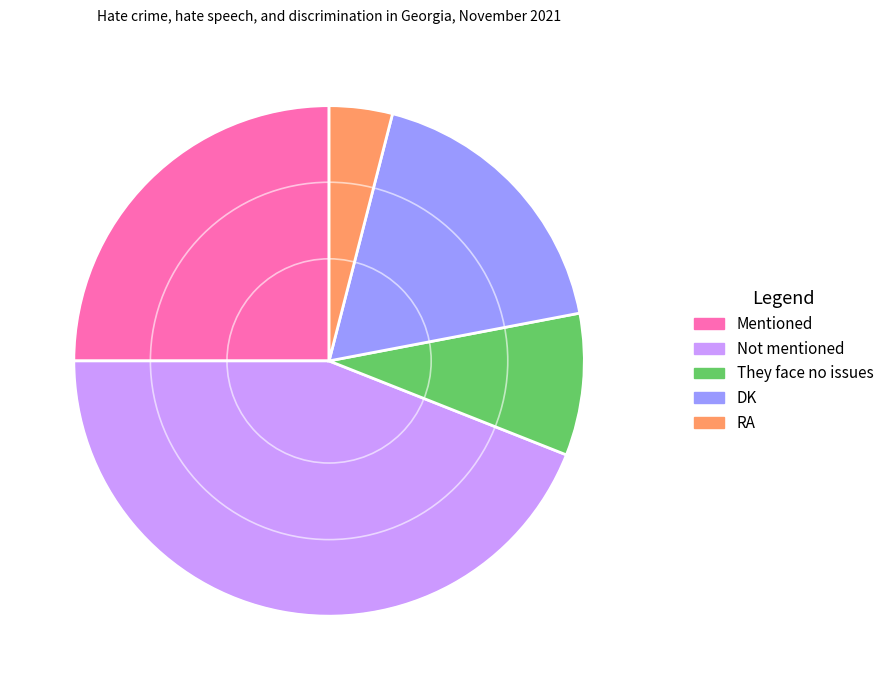

Is it true that Not mentioned is 44% of the pie?

True